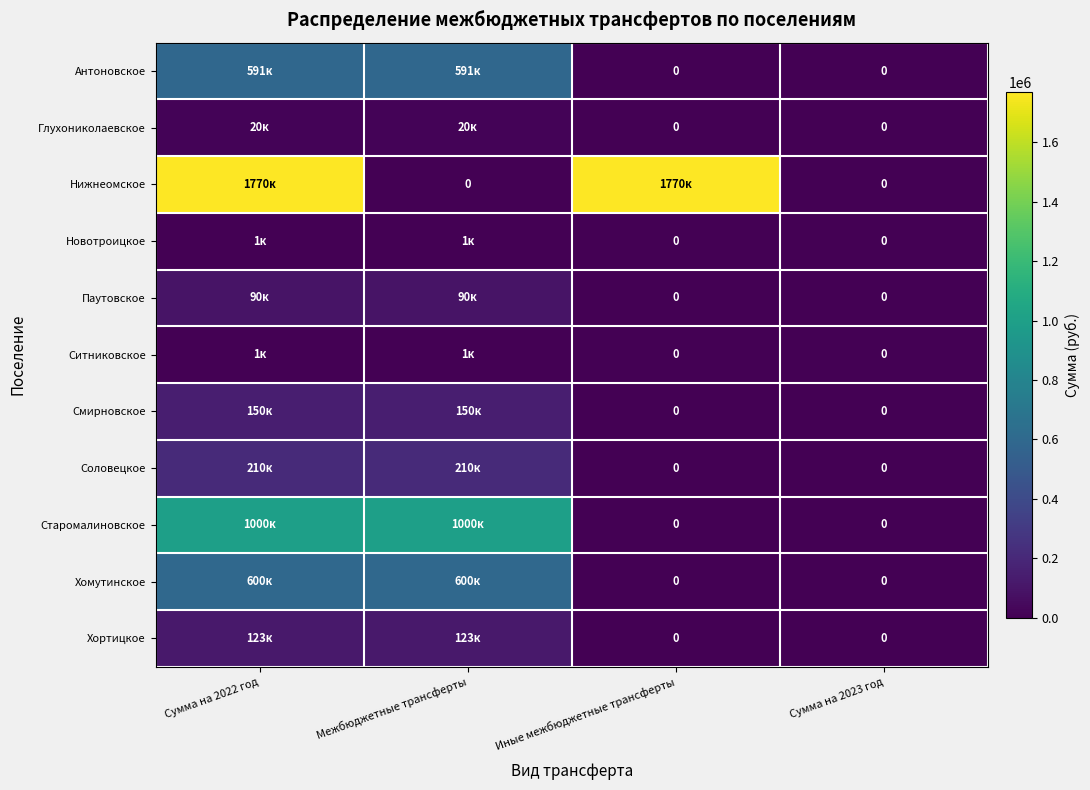

At which category does the chart reach its peak across all series?

Сумма на 2022 год